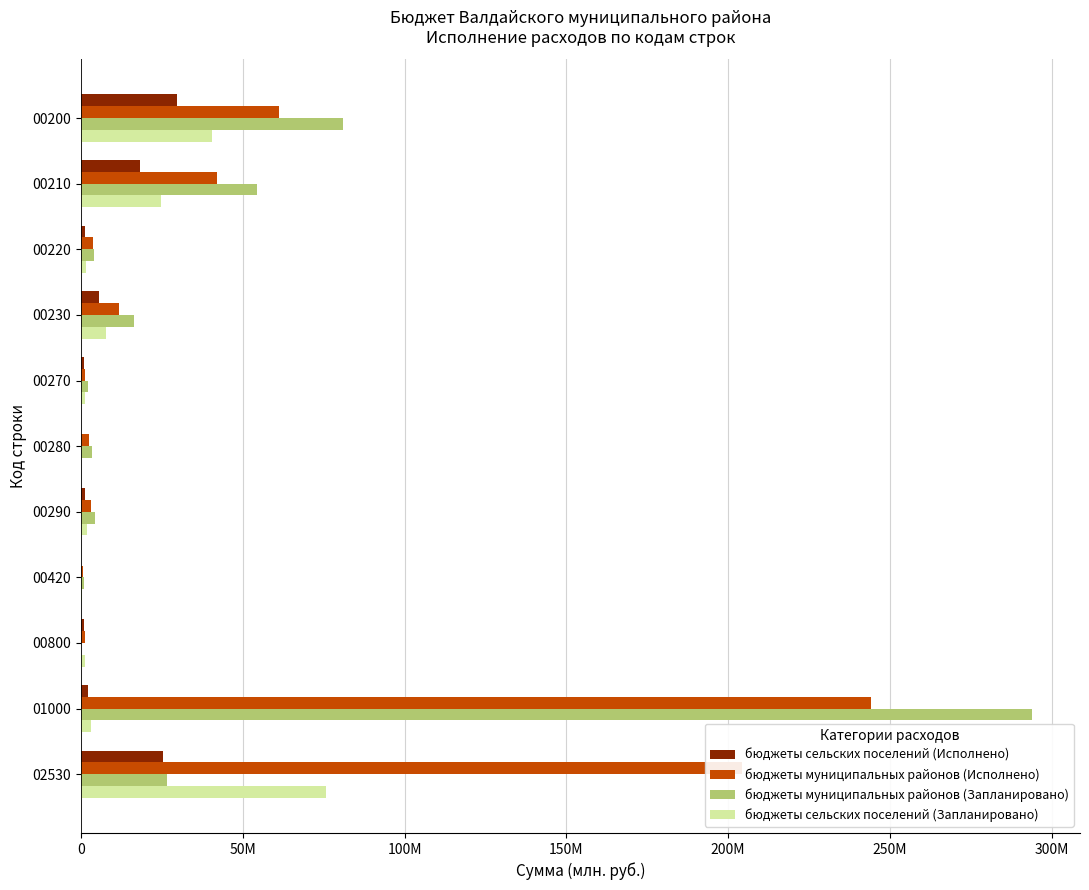

What are all the series names shown in the legend?

бюджеты сельских поселений (Исполнено), бюджеты муниципальных районов (Исполнено), бюджеты муниципальных районов (Запланировано), бюджеты сельских поселений (Запланировано)